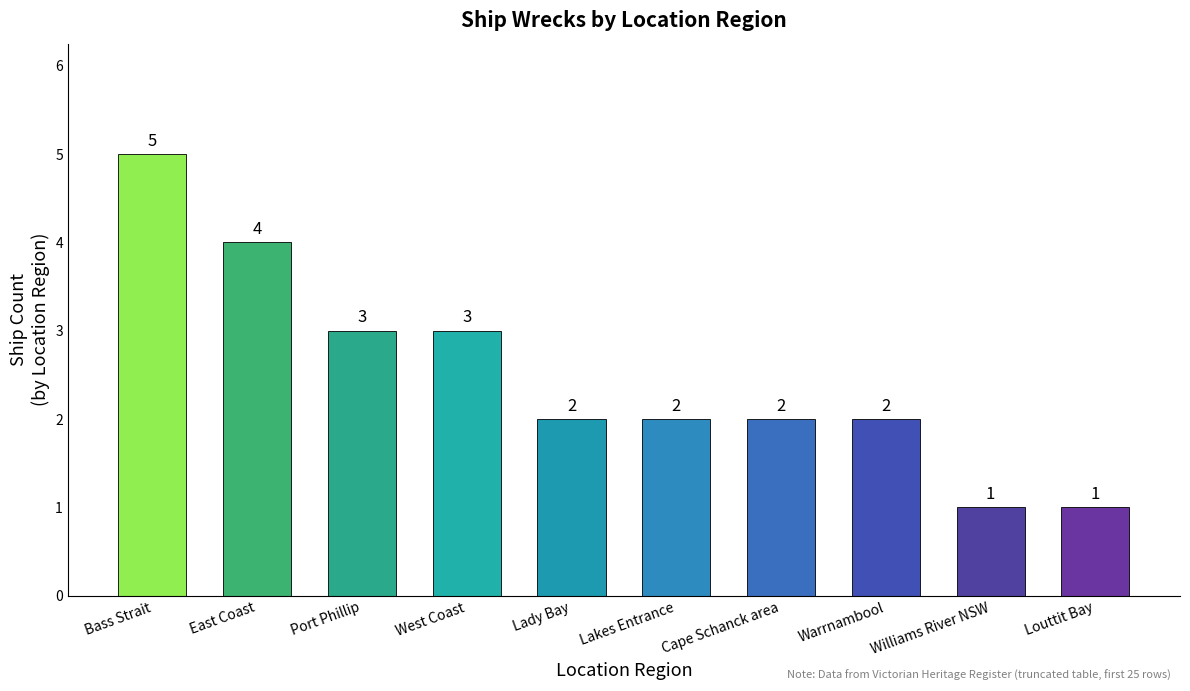

Does the chart contain any negative values?

No